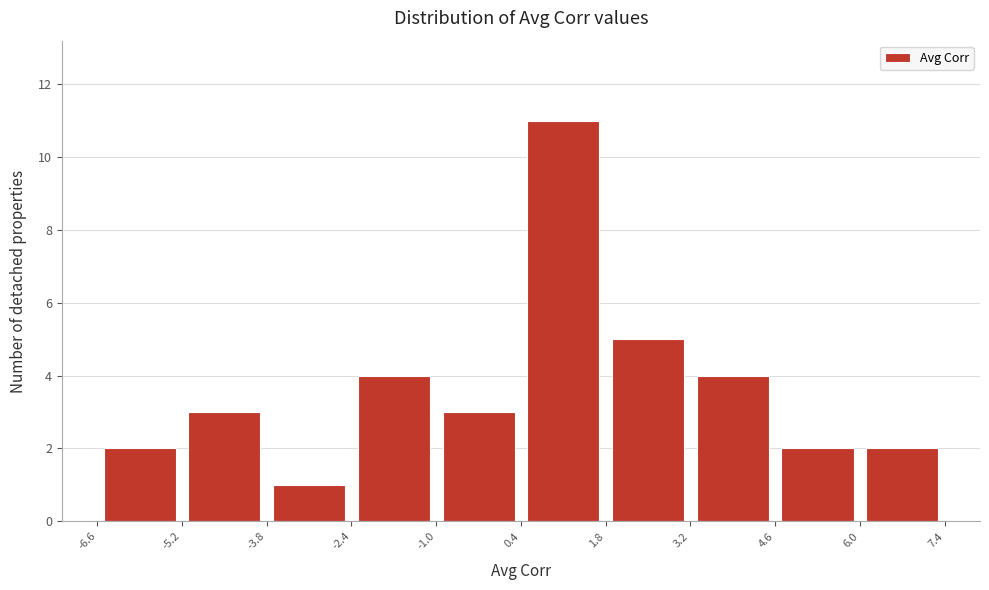

Reading left to right, list every bar in this chart as the range it spans on the x-axis followed by its height. The values are not printed on the chart, so give them approximately, as read against the axis.

-6.6 to -5.2: 2
-5.2 to -3.8: 3
-3.8 to -2.4: 1
-2.4 to -1.0: 4
-1.0 to 0.4: 3
0.4 to 1.8: 11
1.8 to 3.2: 5
3.2 to 4.6: 4
4.6 to 6.0: 2
6.0 to 7.4: 2